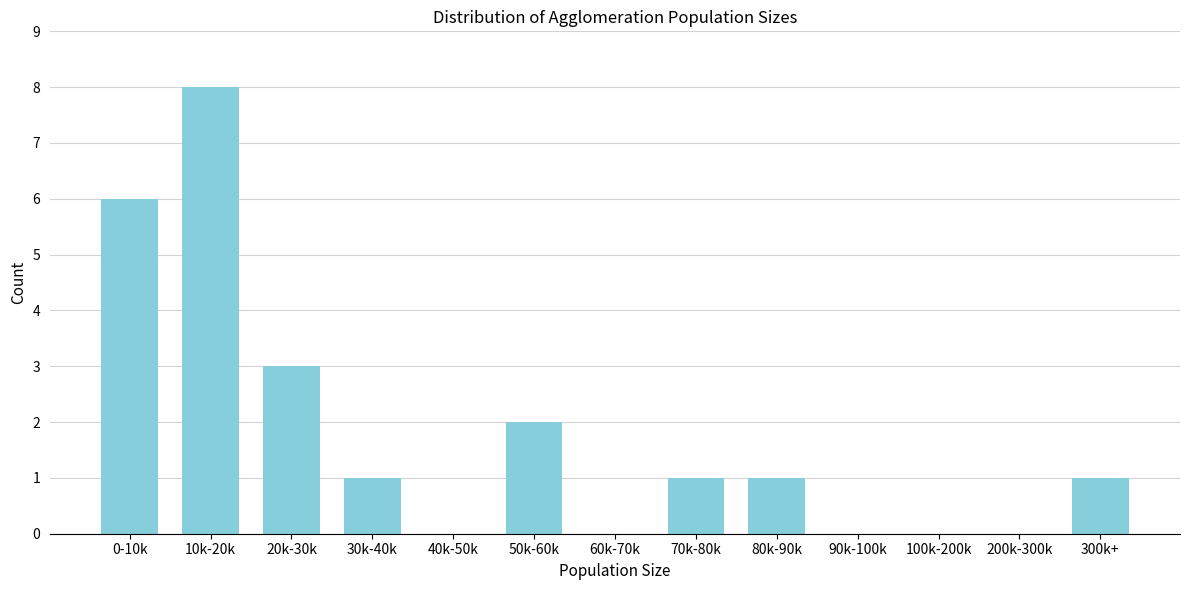

Reading left to right, extract all data points from this chart.

0-10k=6	10k-20k=8	20k-30k=3	30k-40k=1	40k-50k=0	50k-60k=2	60k-70k=0	70k-80k=1	80k-90k=1	90k-100k=0	100k-200k=0	200k-300k=0	300k+=1